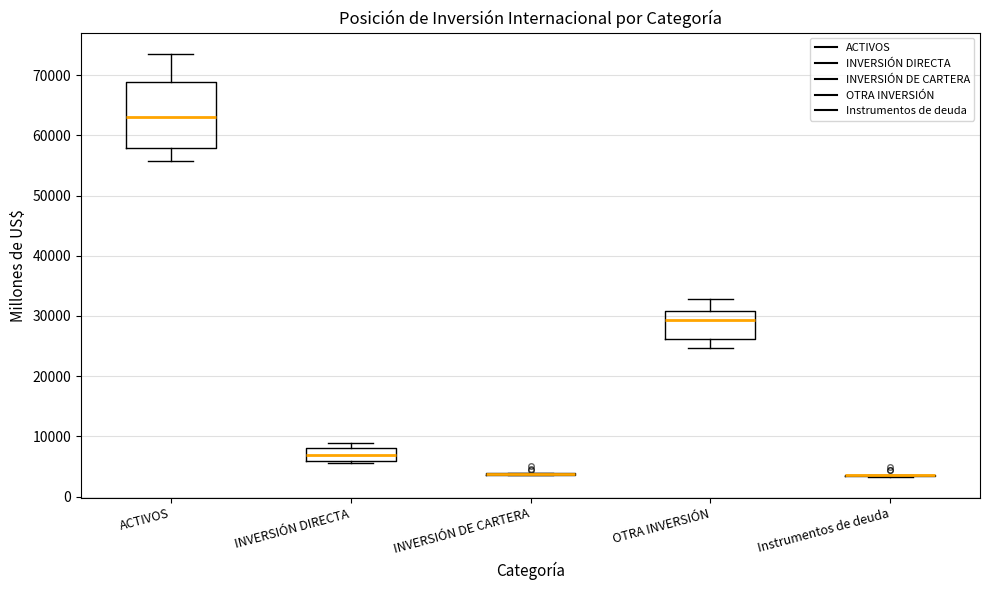

Reading left to right, transcribe this box plot: for each box, give where its median line is, the range the box spans, and where its two whiskers end, as read against the y-axis. The values are not printed on the chart, so give them approximately, as read against the axis.

ACTIVOS: median 63000, box 58000 to 69000, whiskers 56000 to 74000
INVERSIÓN DIRECTA: median 7000, box 6000 to 8000, whiskers 6000 (just below the box's lower edge) to 9000
INVERSIÓN DE CARTERA: box collapsed to a line at 4000, whiskers 3000 to 4000
OTRA INVERSIÓN: median 29000, box 26000 to 31000, whiskers 25000 to 33000
Instrumentos de deuda: box collapsed to a line at 4000, whiskers 3000 to 4000